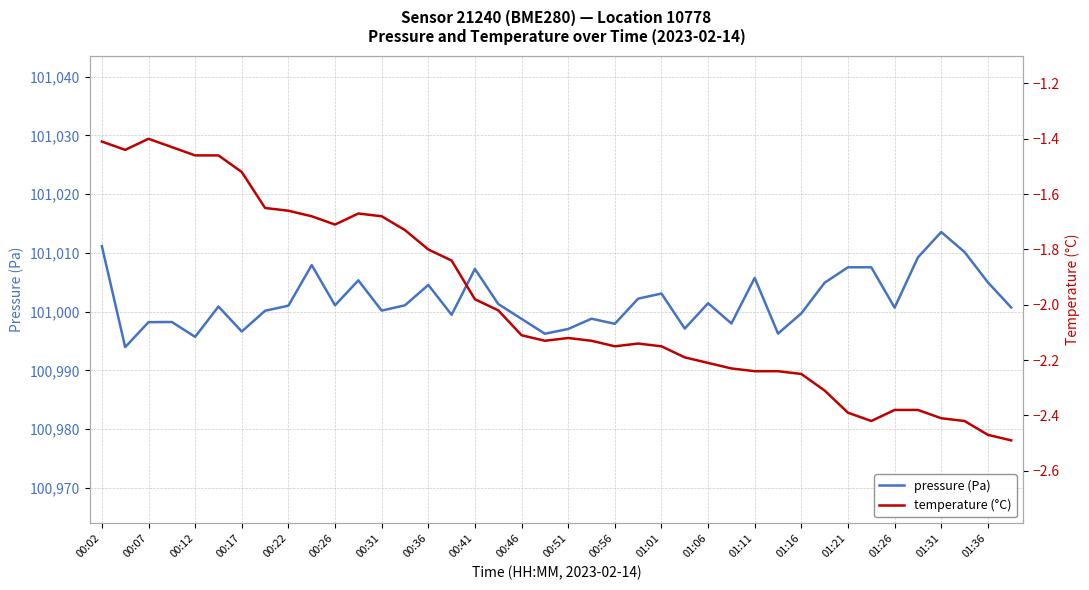

True or false: pressure (Pa) and temperature (°C) cross at least once.

False